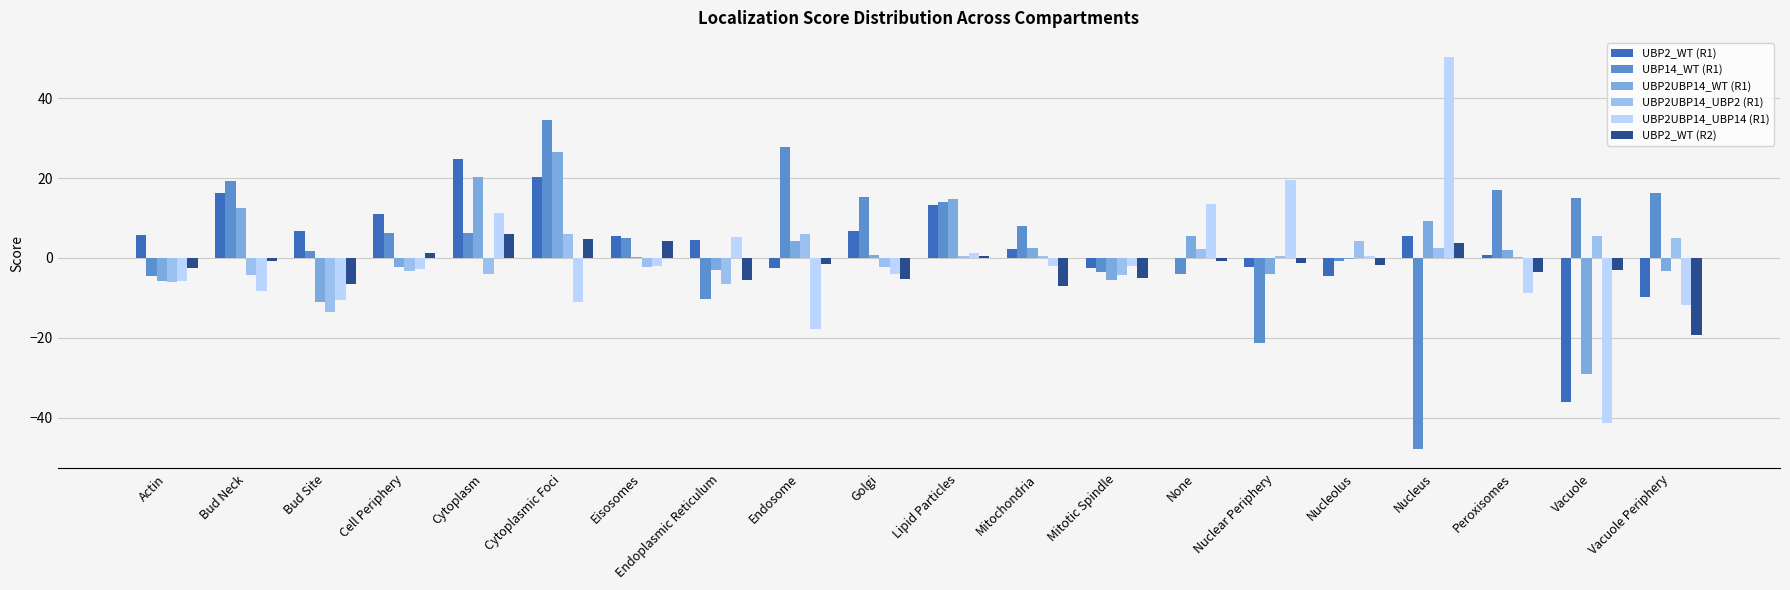

What is the sum of all UBP2UBP14_UBP14 (R1) values?

-26.8